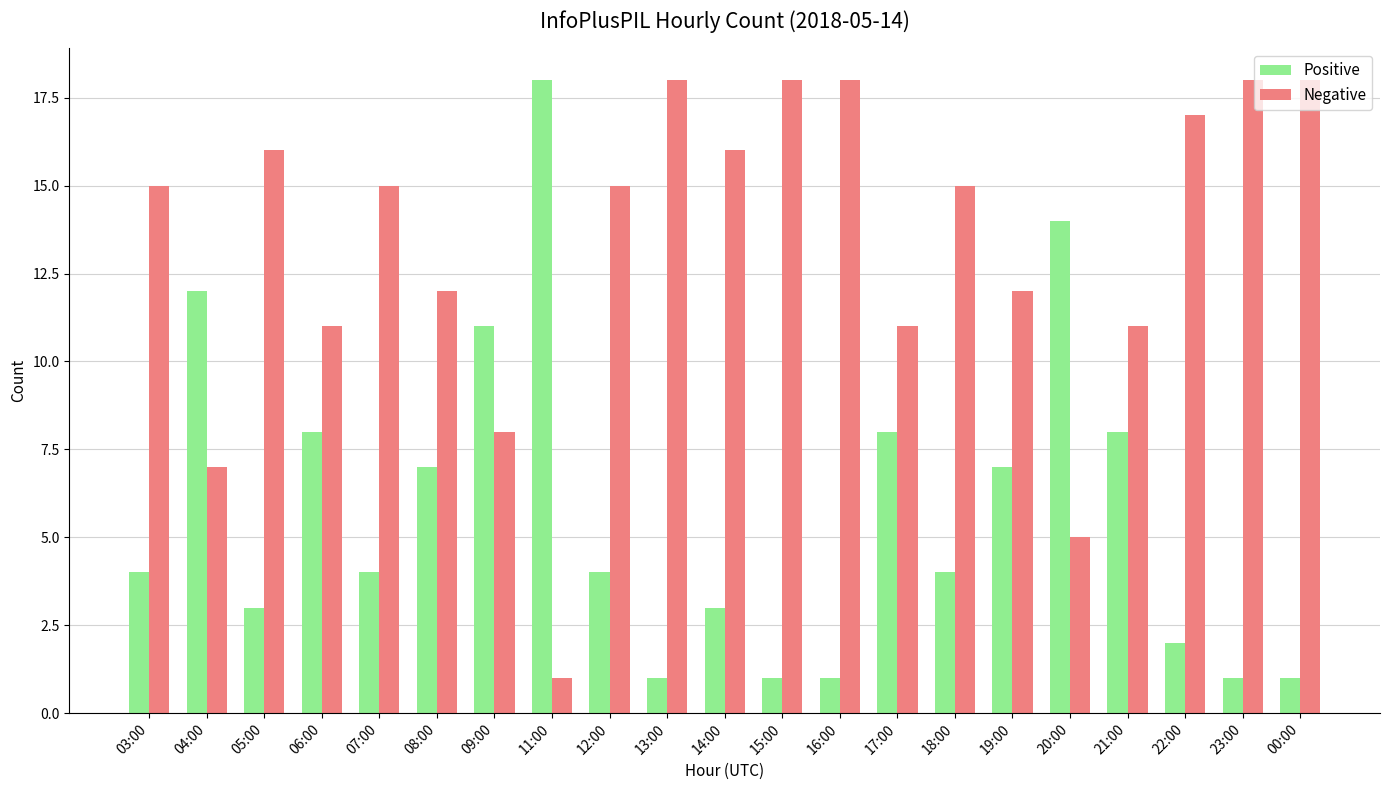

True or false: Negative has a value of 30 at 00:00.

False